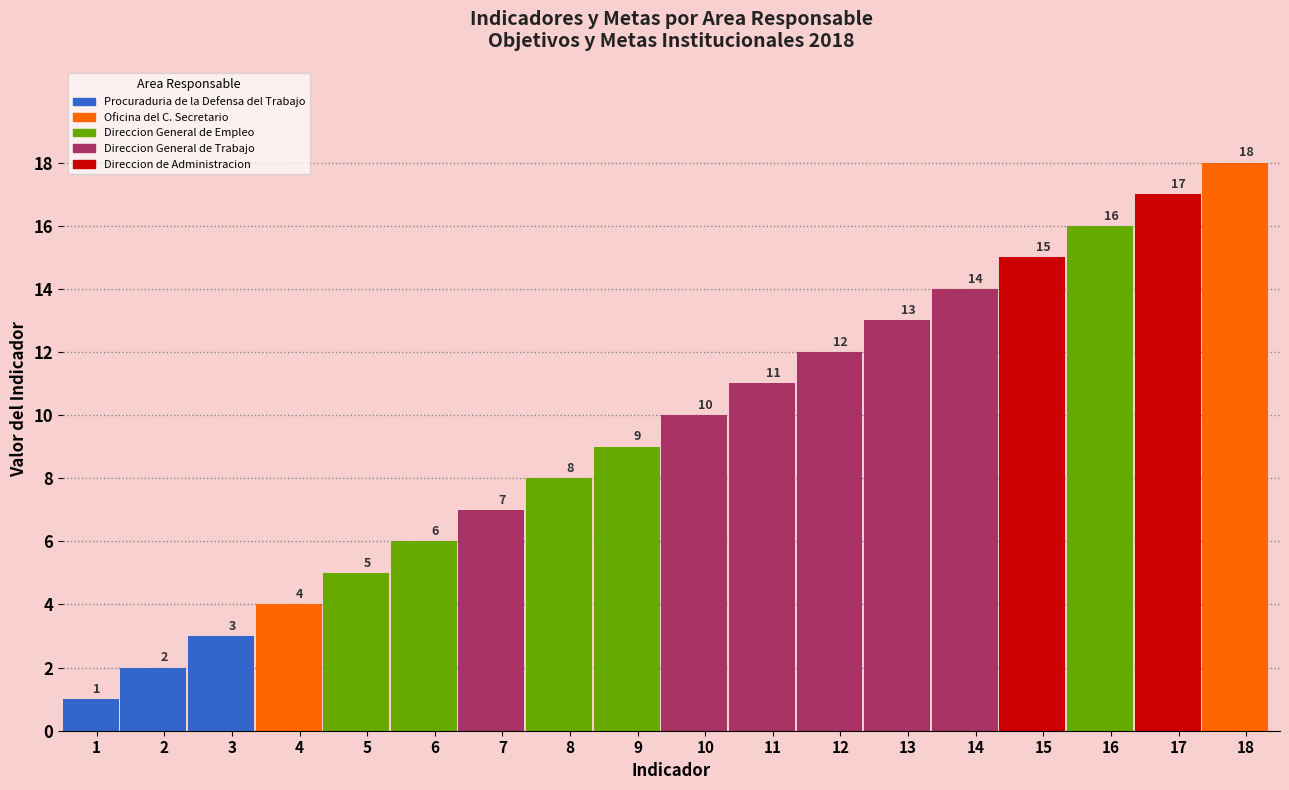

Where does the data first go above 10?

11